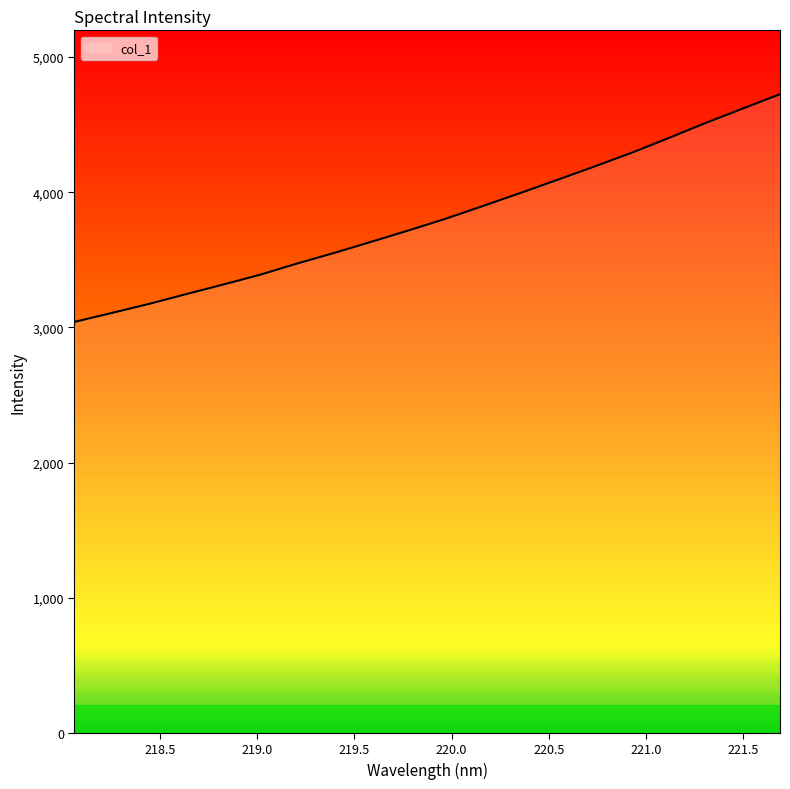

What is the smallest value displayed?

3040.6